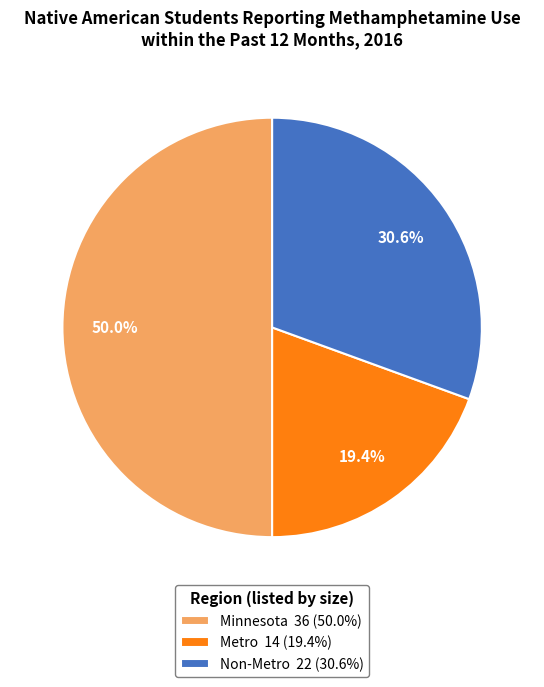

How many slices are in this pie chart?

3